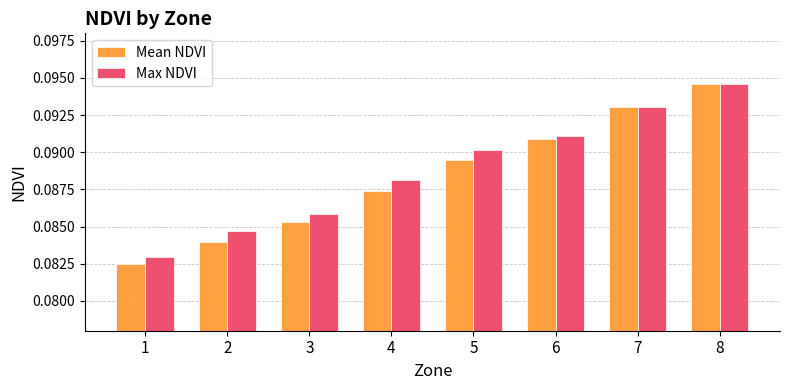

Is the value of Max NDVI at 5 greater than the value of Mean NDVI at 4?

Yes